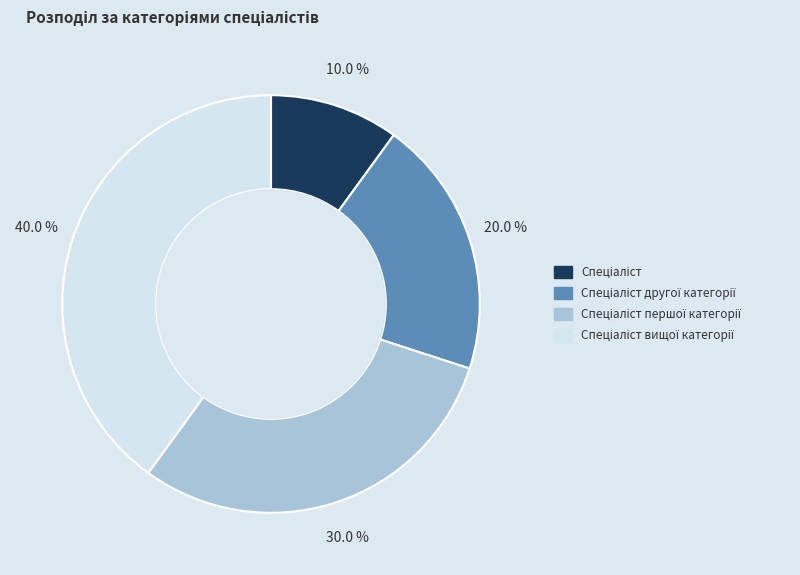

Does any single category account for the majority?

No